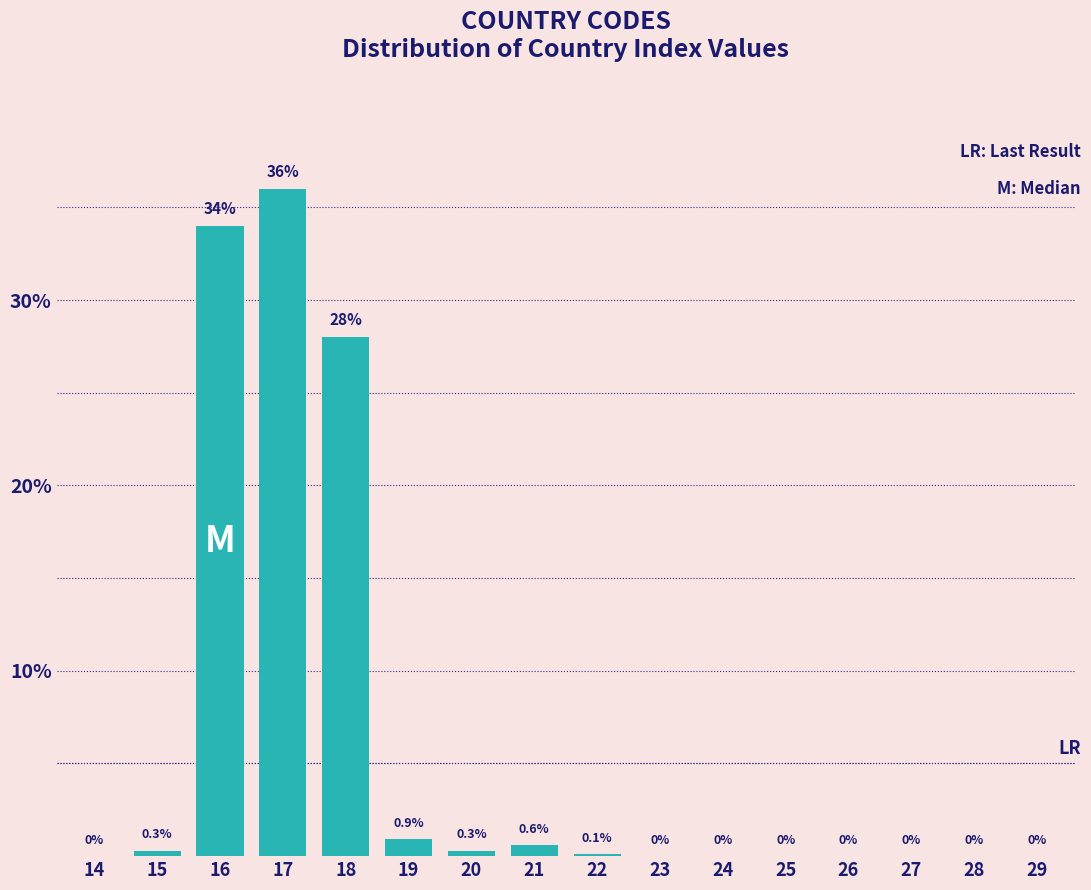

Reading left to right, list all the values displayed in this chart.

14=0.0	15=0.3	16=34.0	17=36.0	18=28.0	19=0.9	20=0.3	21=0.6	22=0.1	23=0.0	24=0.0	25=0.0	26=0.0	27=0.0	28=0.0	29=0.0